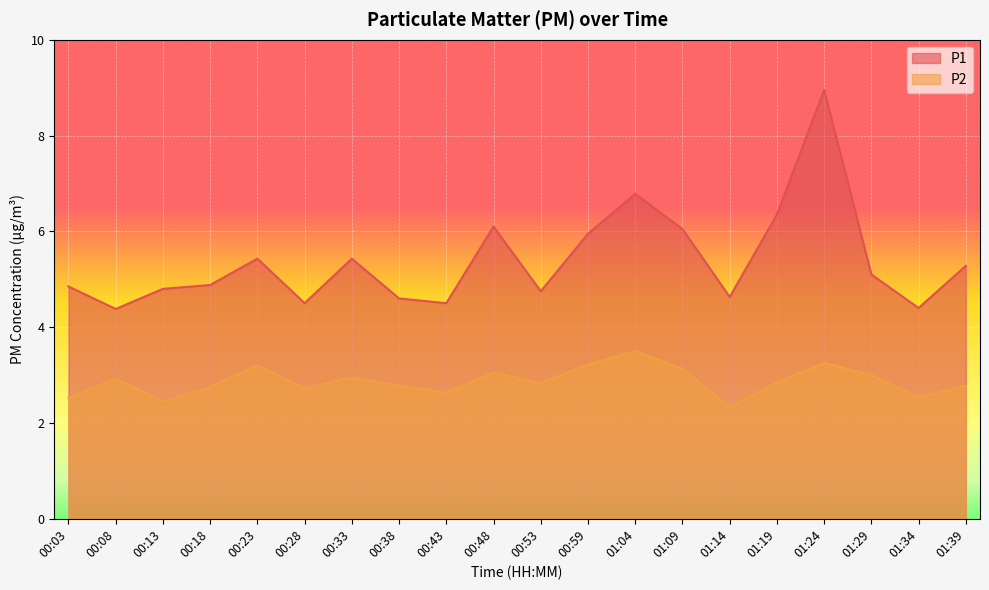

True or false: P1 has a value of 7.9 at 00:53.

False